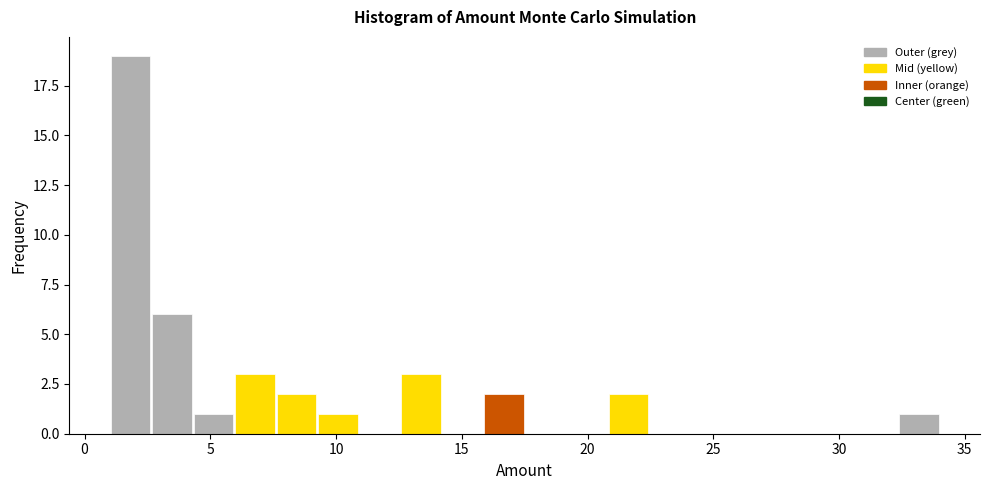

Around what value on the x-axis is the tallest bar? Give the approximate position of its centre, as read against the axis.

2.0